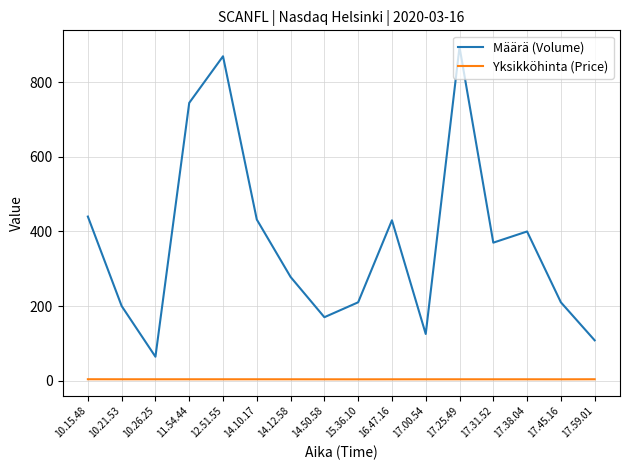

True or false: Määrä (Volume) and Yksikköhinta (Price) cross at least once.

False